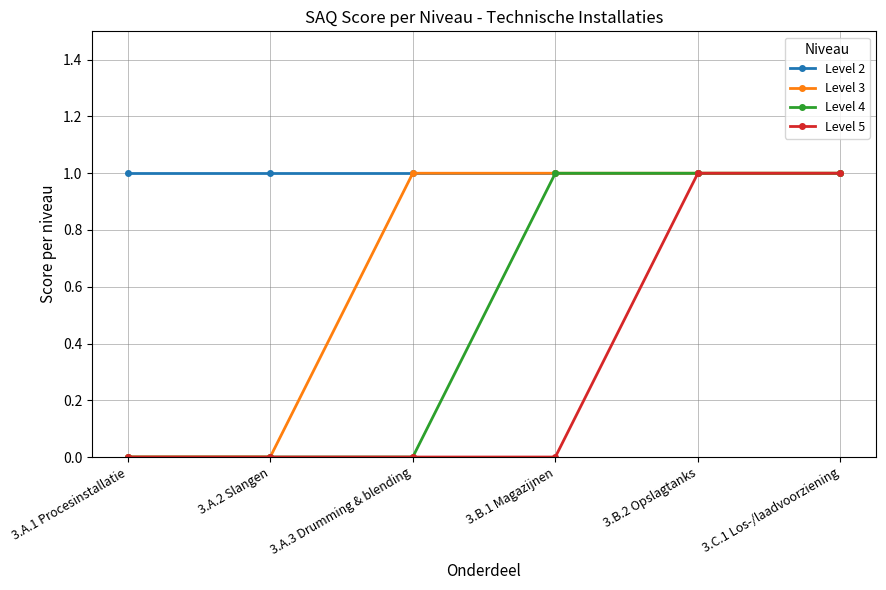

True or false: Level 3 has a value of 1 at 3.B.2 Opslagtanks.

True